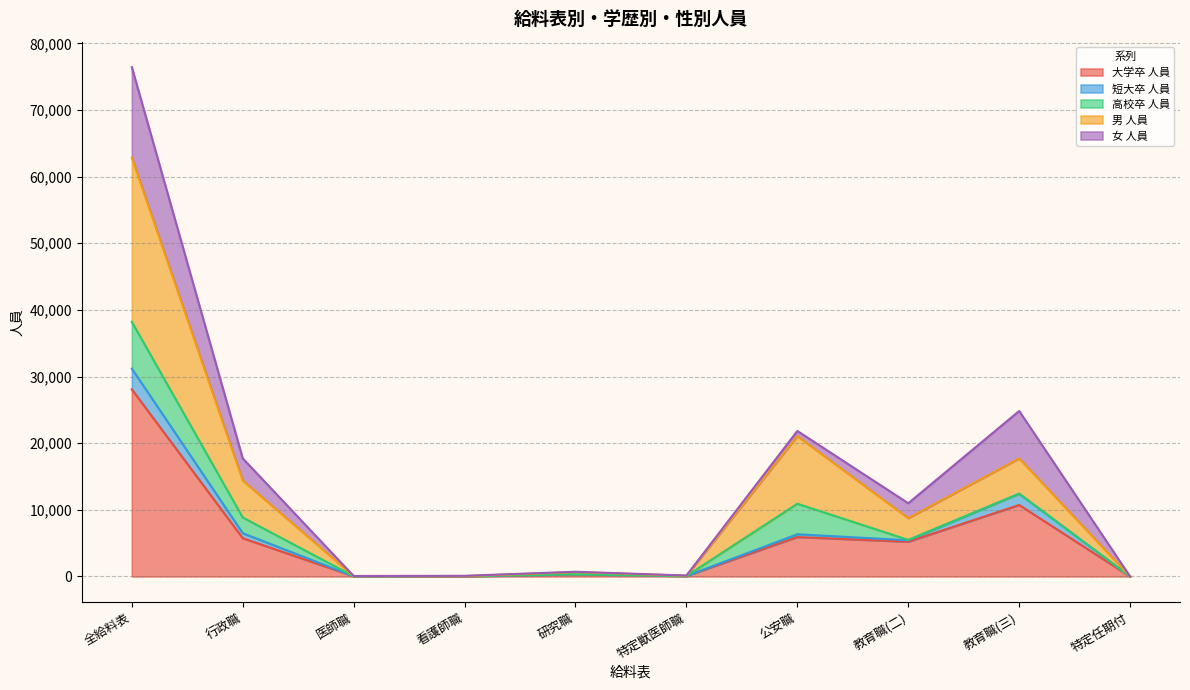

What is the value of the 短大卒 人員 point at the 9th from the left?

12419